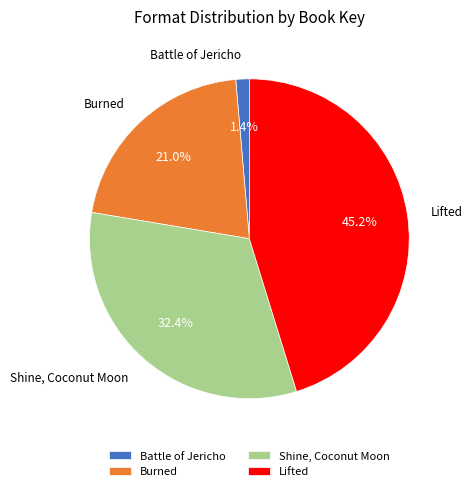

To the nearest percent, what is the difference between the largest and smallest slice percentages?

44%